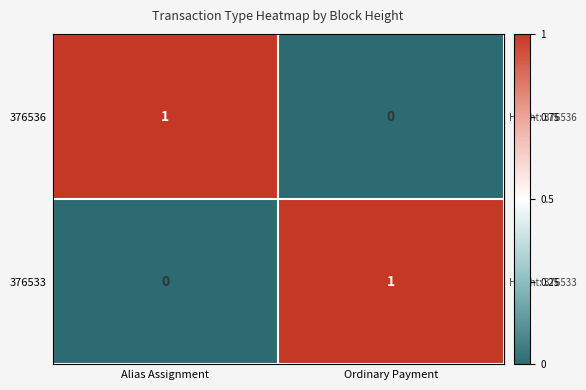

Which category has the lowest value in the 376533 series?

Alias Assignment